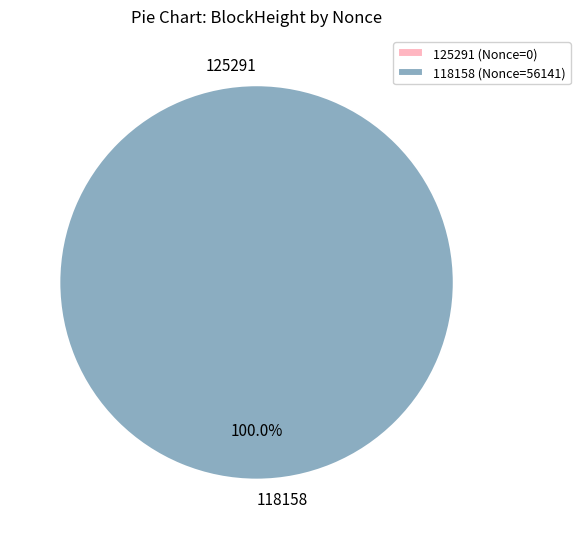

Is 118158 the majority of the pie?

Yes